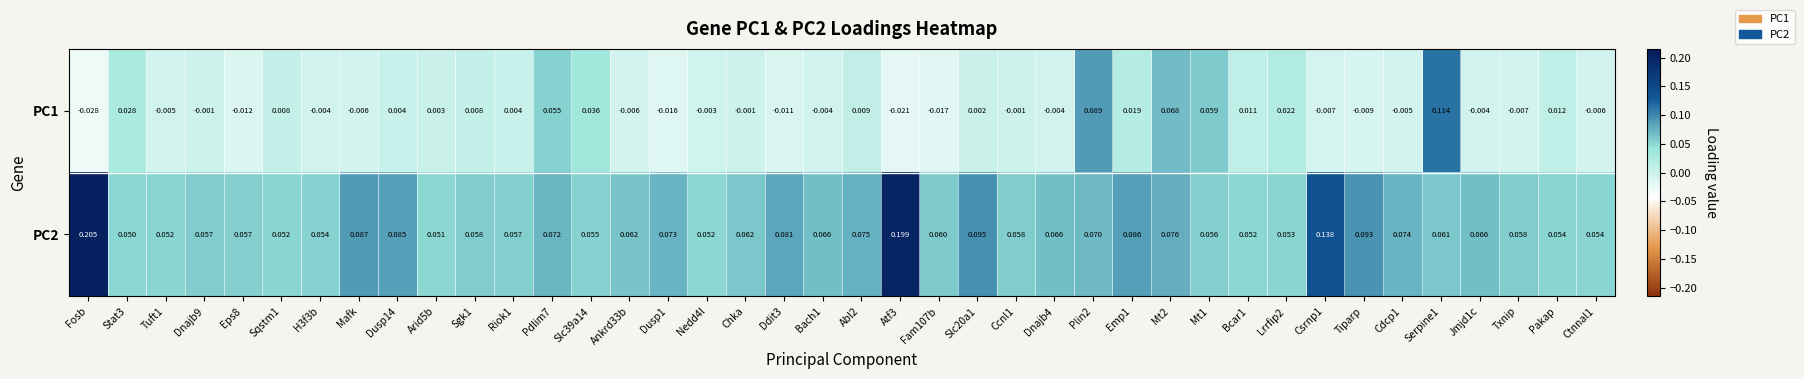

Is the value of PC2 at Dnajb4 greater than the value of PC1 at Dnajb9?

Yes